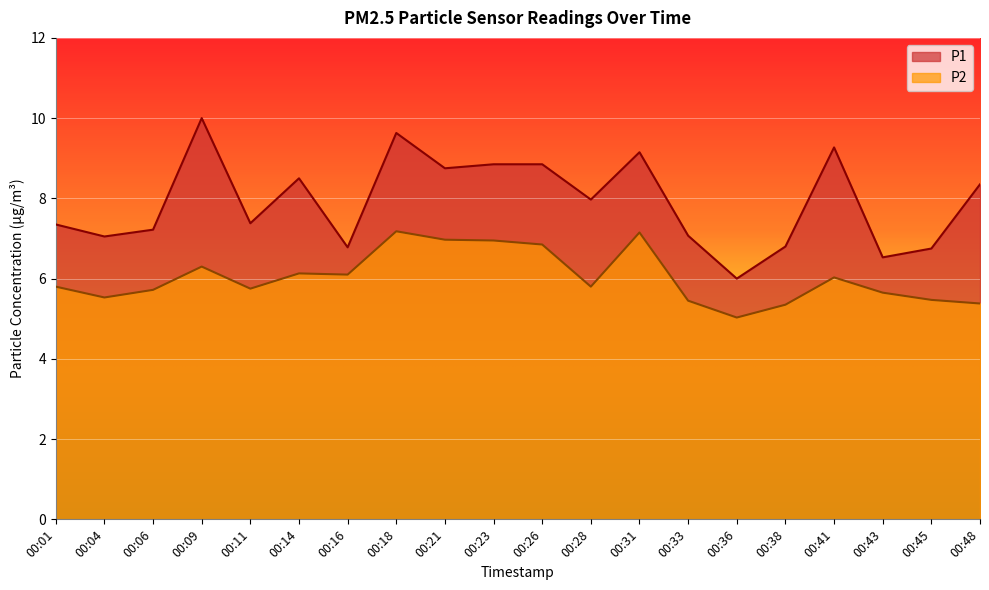

The value of P2 at 00:21 is 7.0. True or false?

True